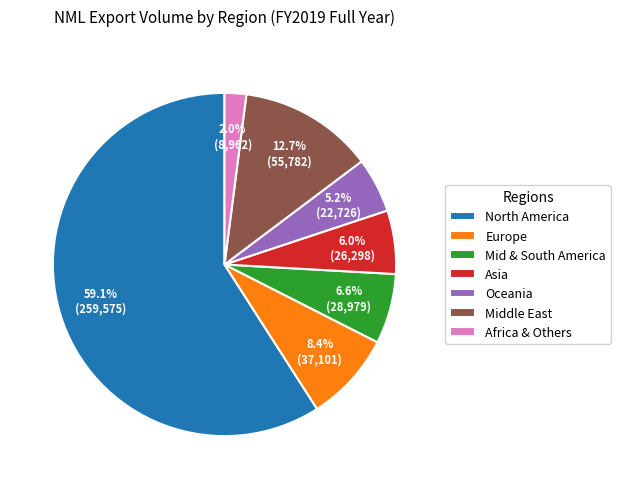

Which has a higher value, Asia or Middle East?

Middle East